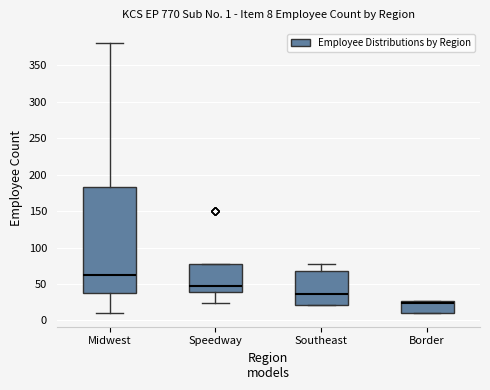

Comparing the boxes themselves (not the whiskers), which one is the tallest?

Midwest